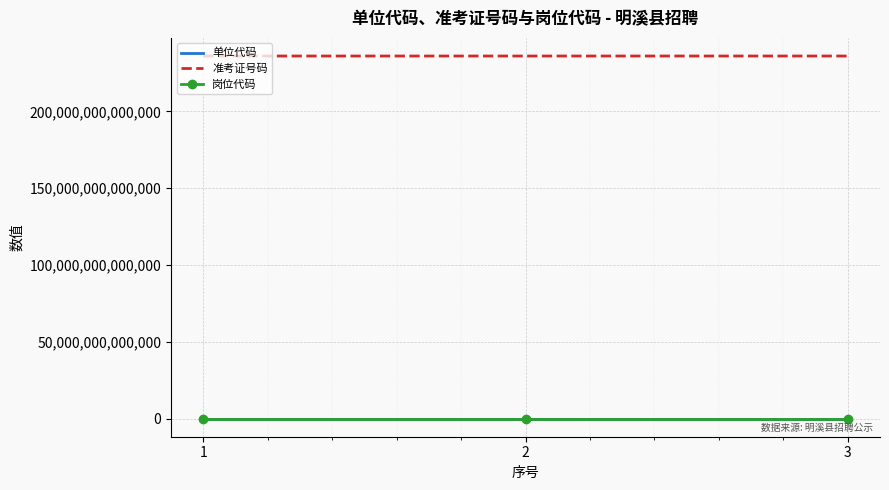

Which series has the largest total across all categories?

准考证号码